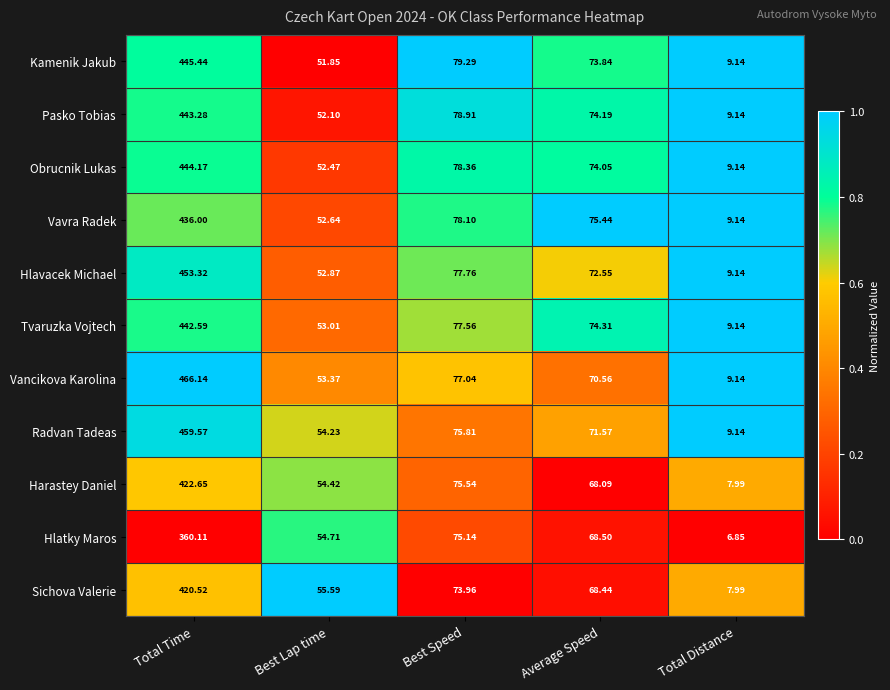

At which label does Vavra Radek first exceed 75?

Total Time